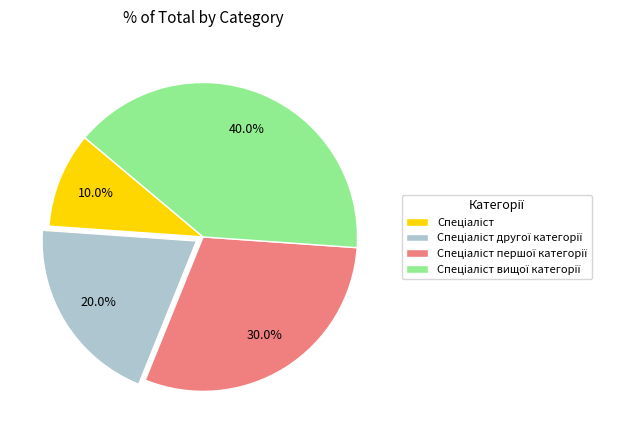

Is there a majority slice in this chart?

No